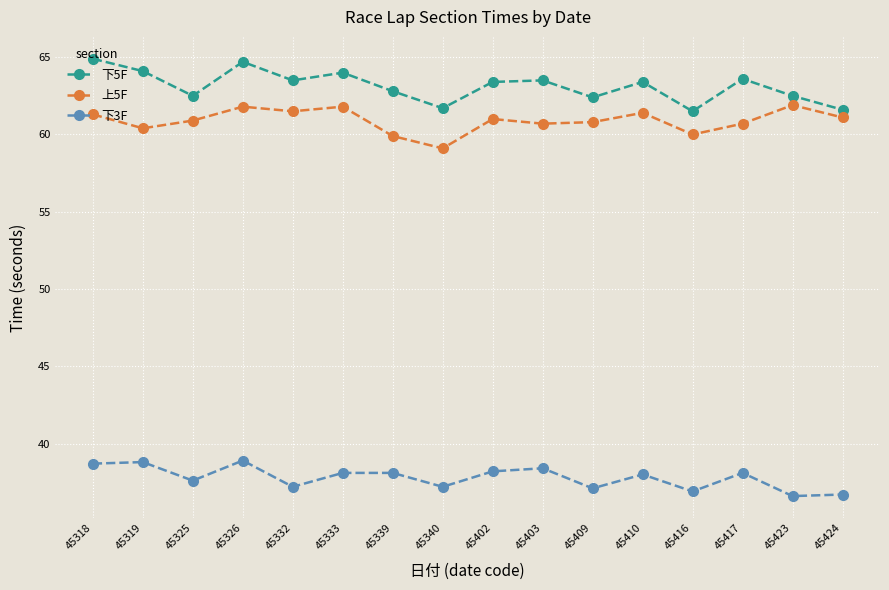

What value does the 上5F series have at 45319?

60.4